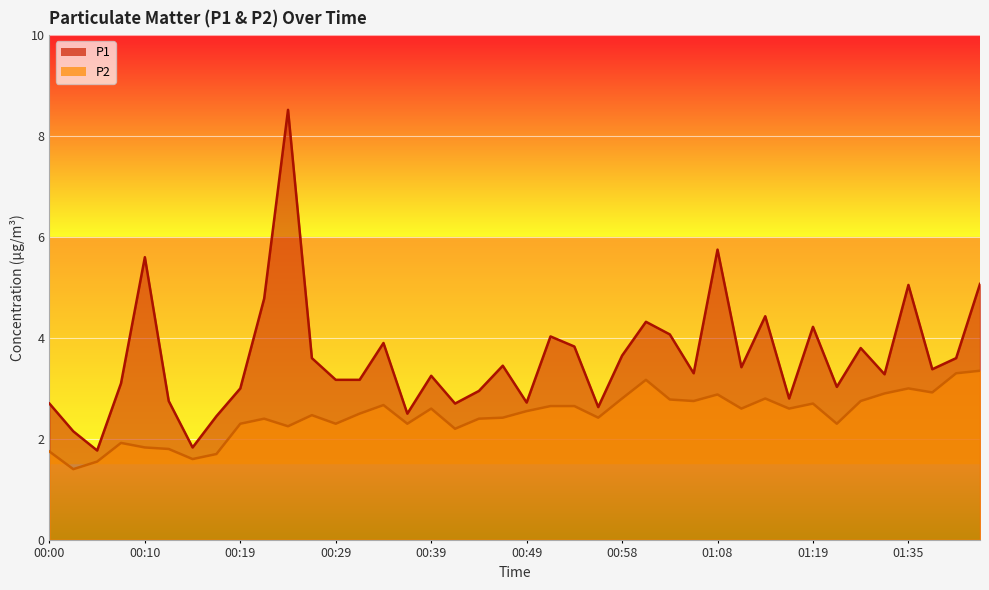

What is the sum of the P2 values at 01:33 and 01:08?

5.8